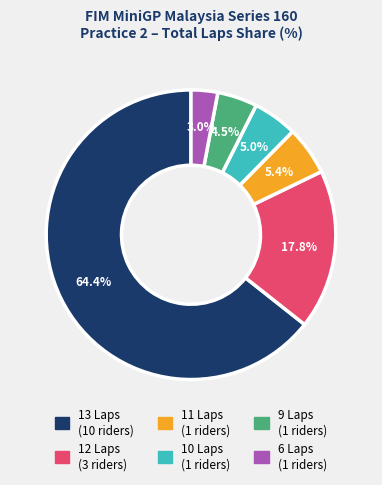

Does any single category account for the majority?

Yes